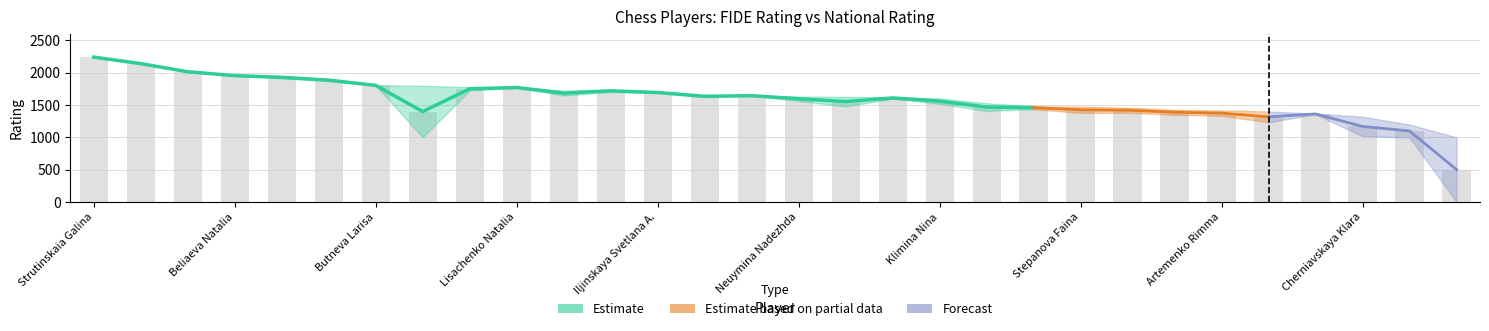

What is the average value of the RtgI series?

1610